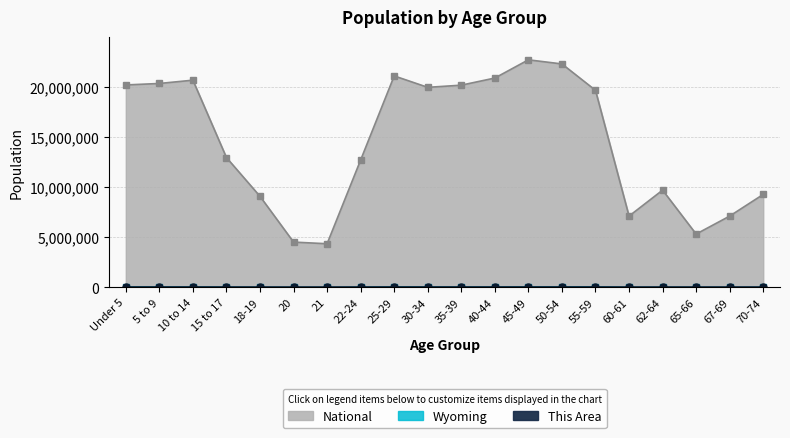

True or false: National and Wyoming intersect in this chart.

False